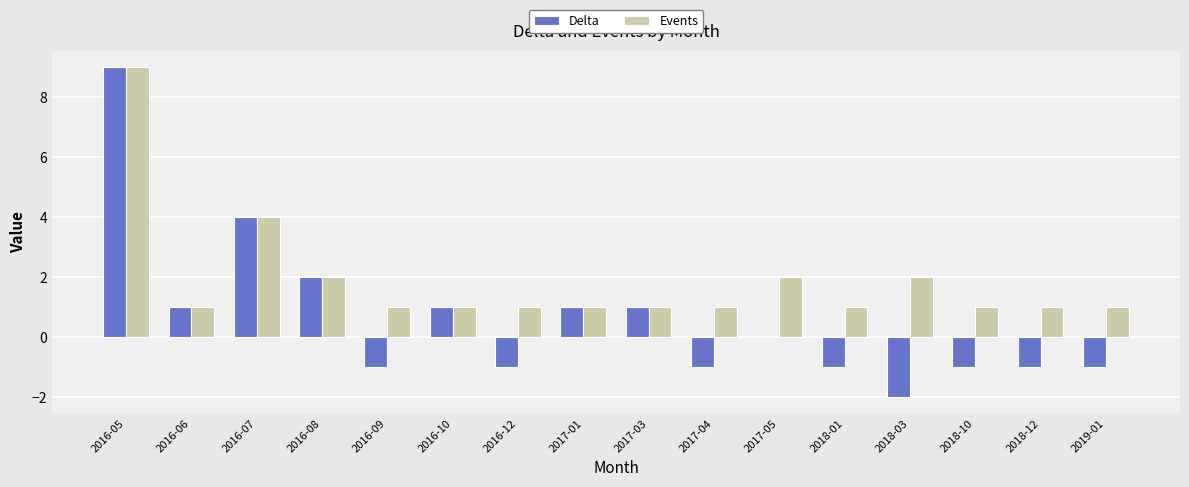

Is it true that Events equals 2 at 2018-01?

False